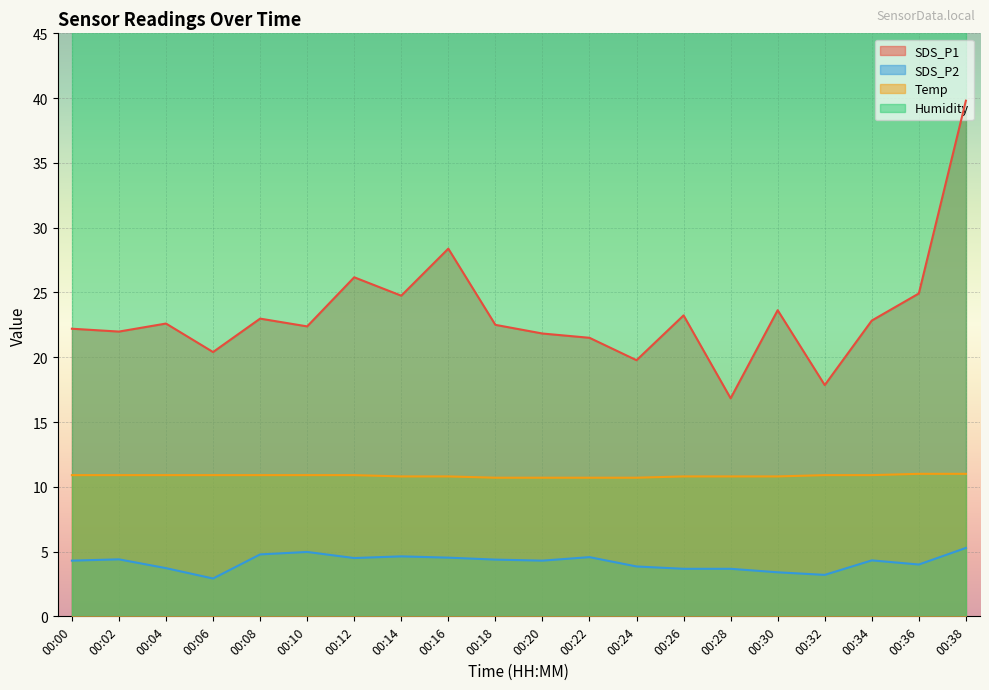

True or false: Temp and SDS_P1 cross at least once.

False